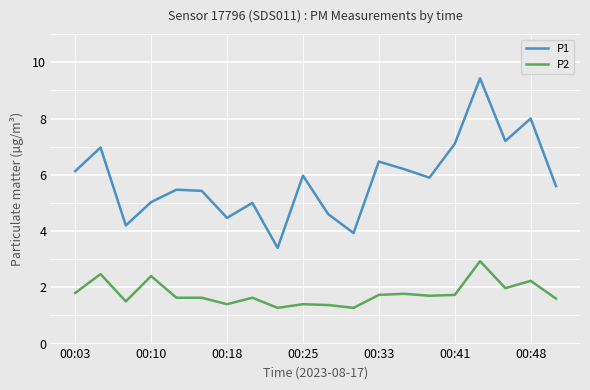

True or false: P2 and P1 intersect in this chart.

False